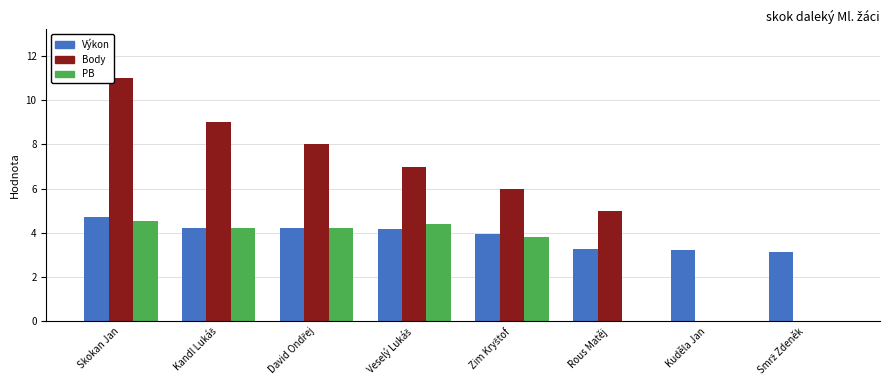

True or false: Výkon has a value of 7.8 at Skokan Jan.

False